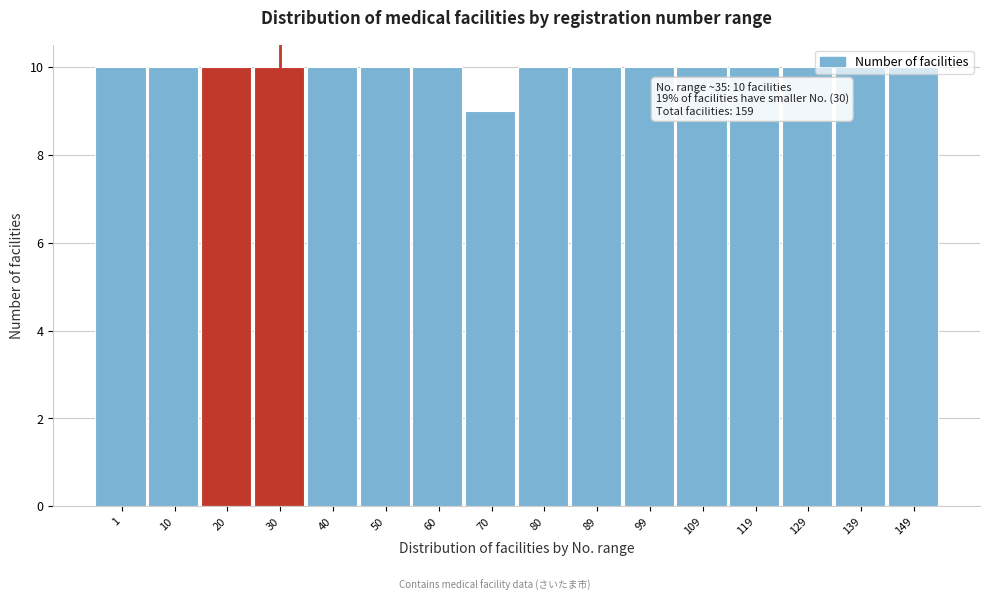

Is it true that the value at 20 is 10?

True